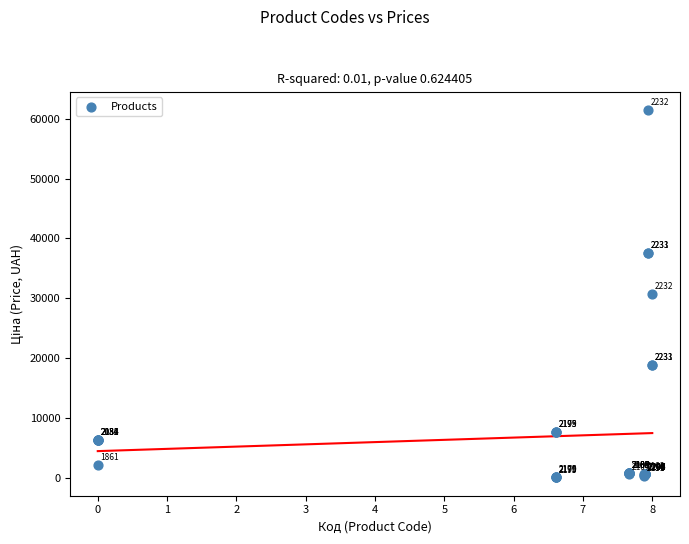

What Y value in the scatter plot is closest to 30745?

30717.1